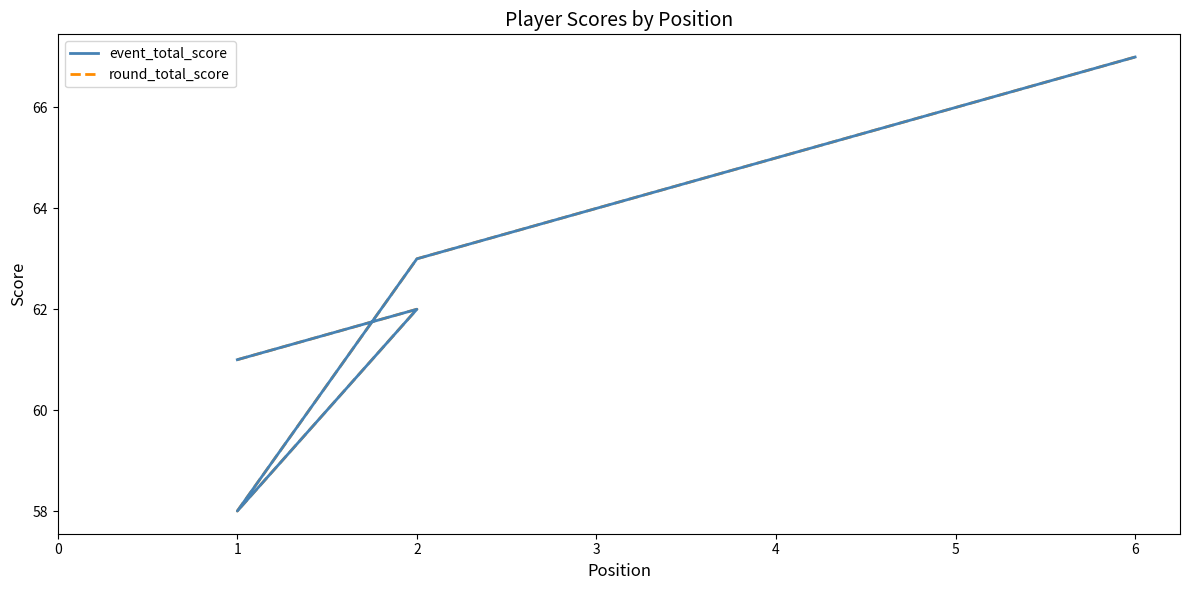

Is the value of event_total_score at 3 greater than the value of round_total_score at 2?

Yes